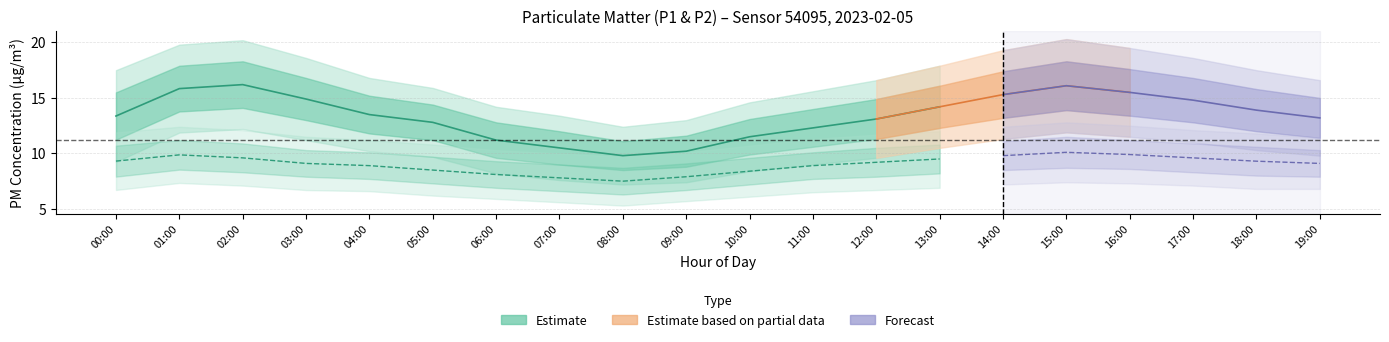

Is this an area chart (filled region under the line)?

No